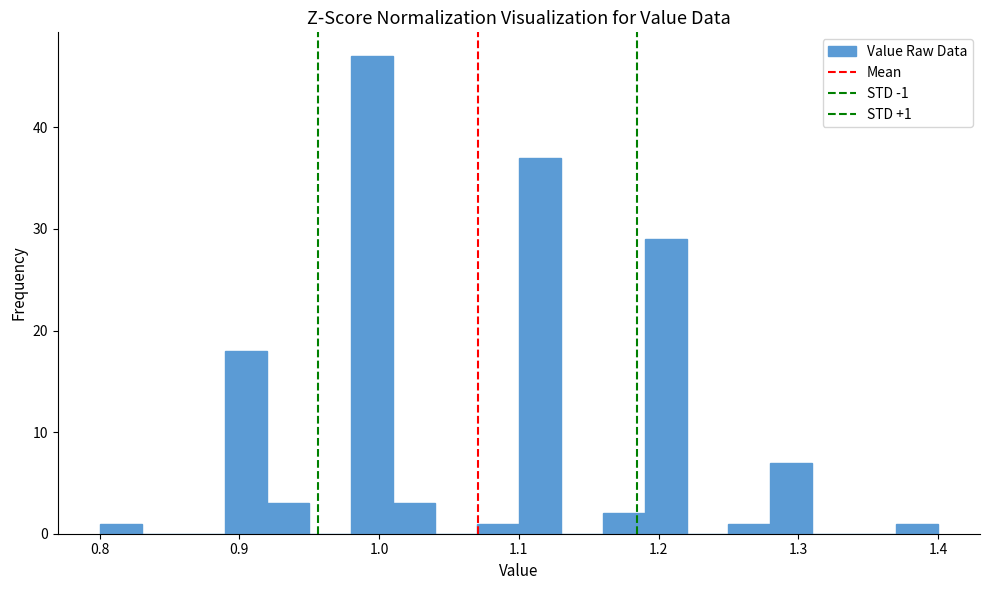

Around what value on the x-axis is the tallest bar? Give the approximate position of its centre, as read against the axis.

1.00